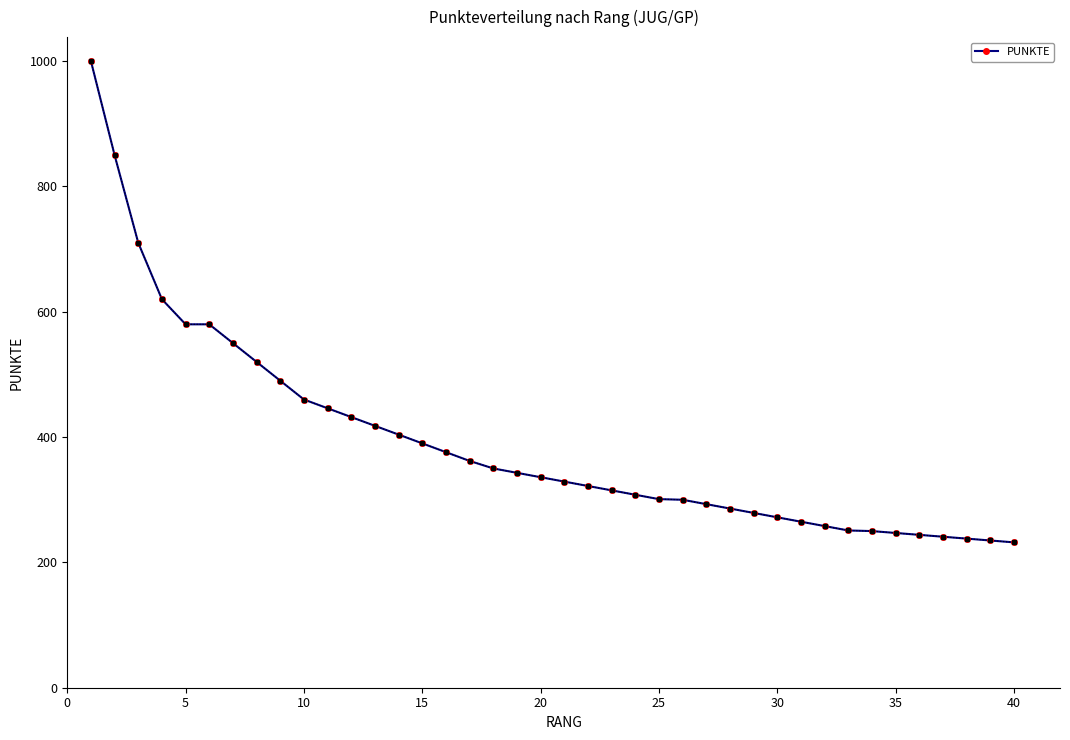

What is the difference between the maximum and minimum values?

768